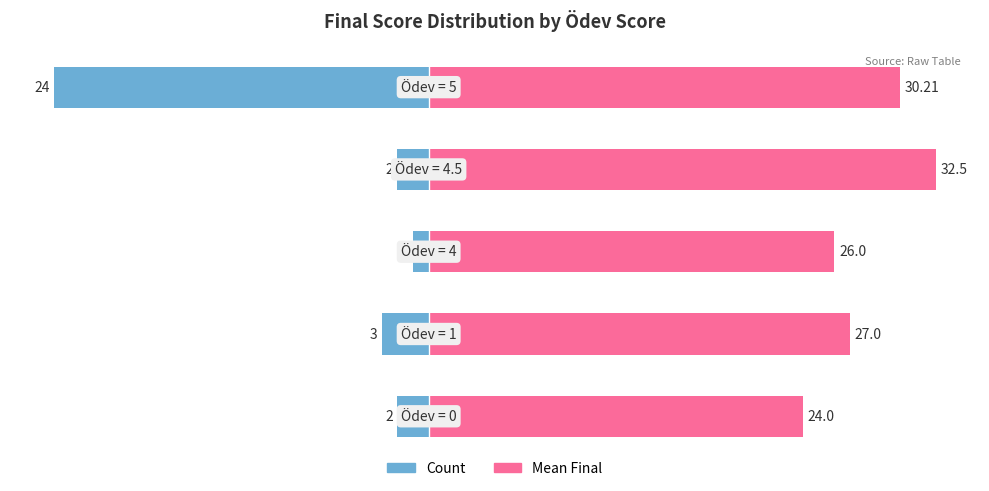

Reading left to right, transcribe all the data shown in this chart.

Count: 0=-2.0	1=-3.0	2=-1.0	3=-2.0	4=-24.0
Mean Final: 0=24.0	1=27.0	2=26.0	3=32.5	4=30.2